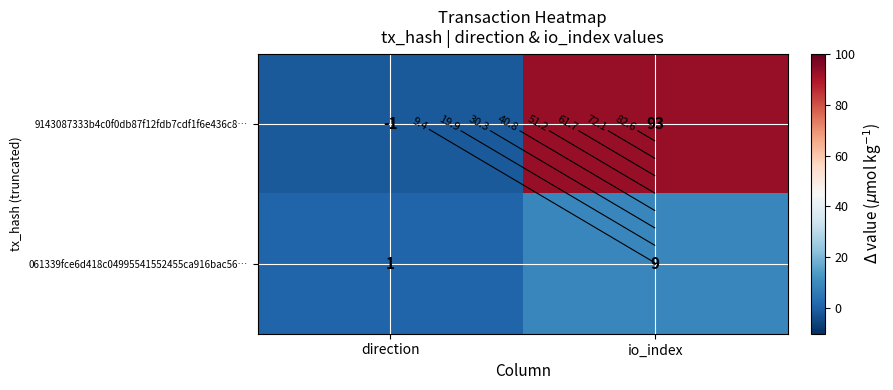

The 061339fce6d418c04995541552455ca916bac56… series shows 2 at direction. True or false?

False